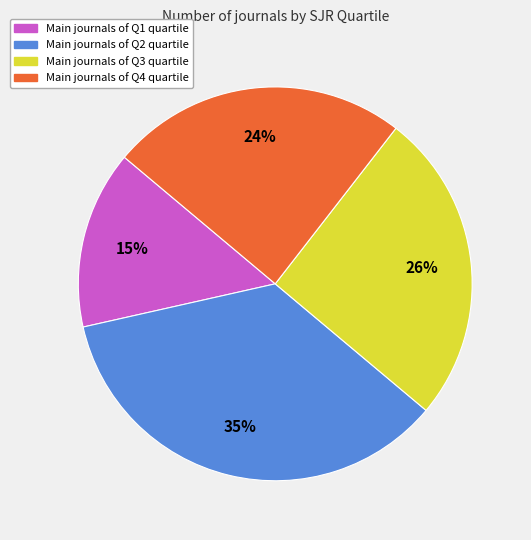

To the nearest percent, what is the average slice percentage?

25%